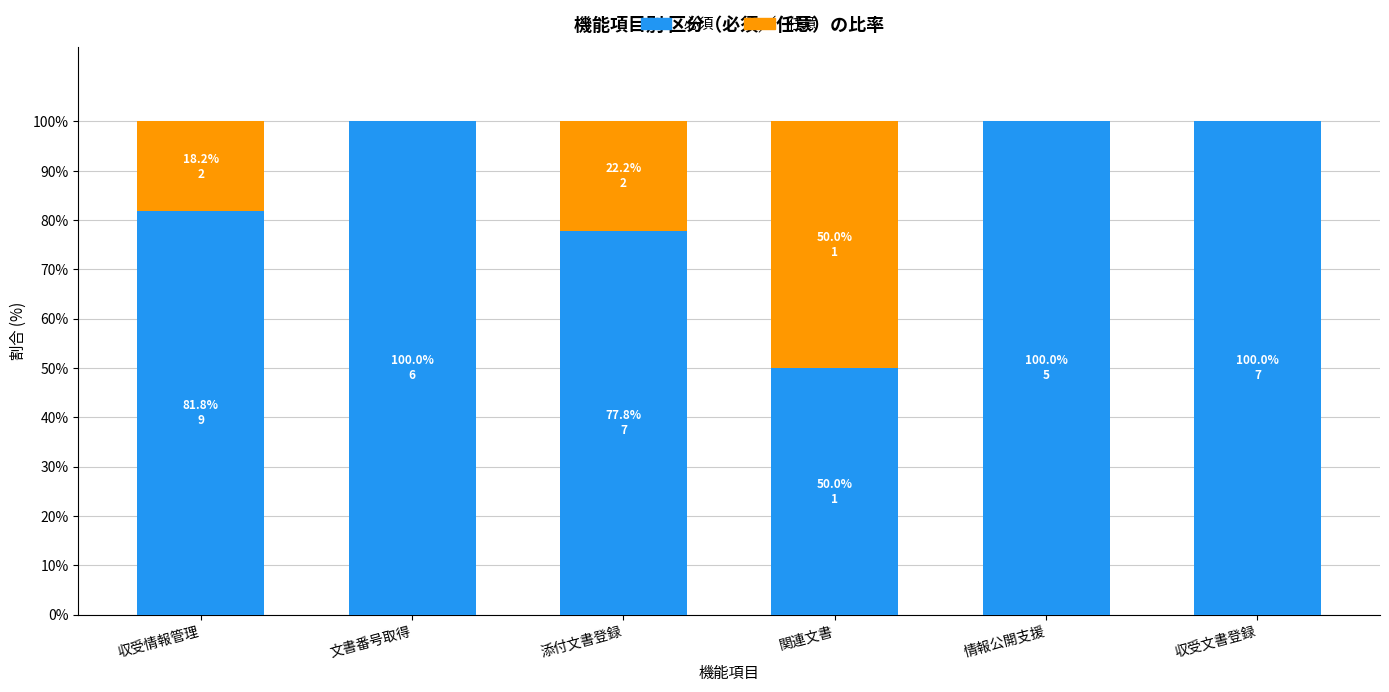

What is the maximum value for 必須?

100.0